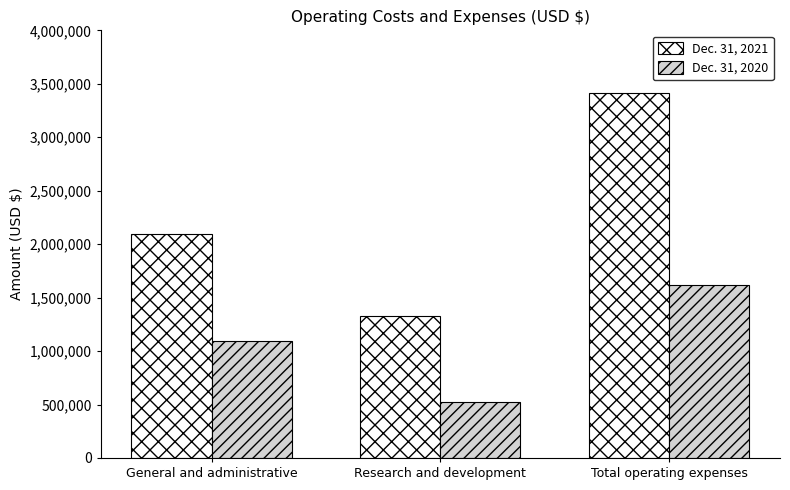

At how many categories does at least one series exceed 1067815?

3